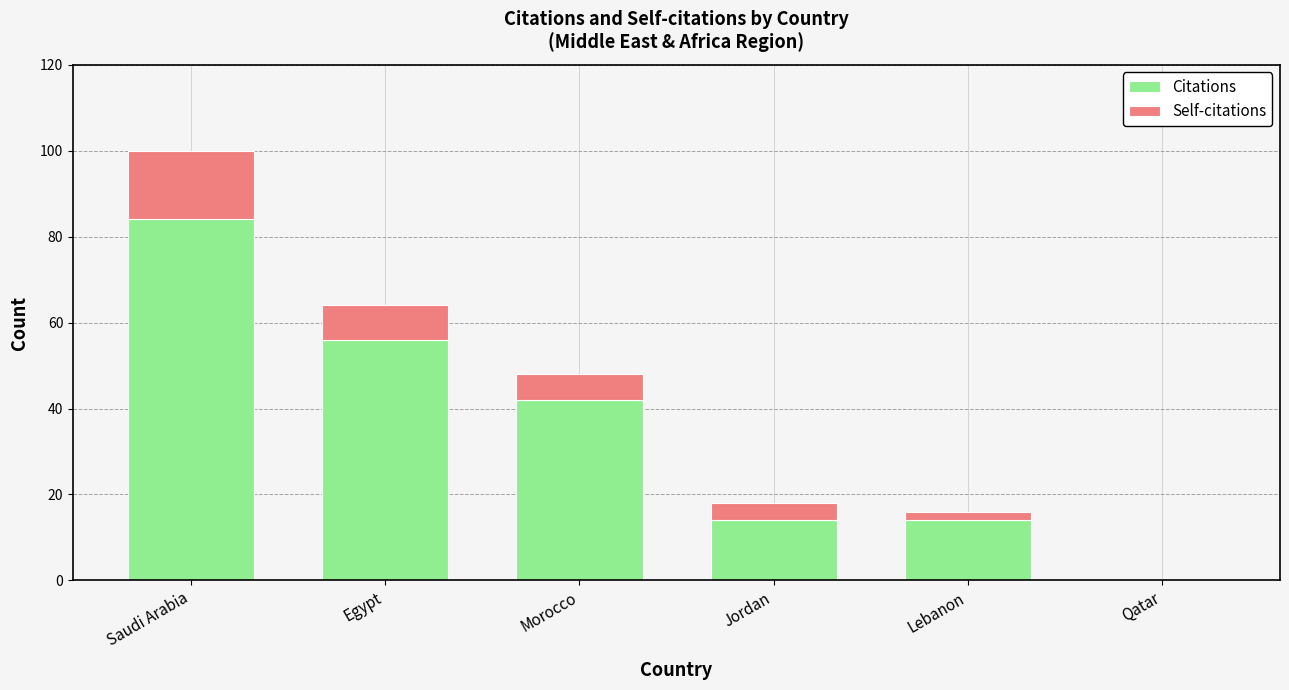

The value of Citations at Lebanon is 14. True or false?

True